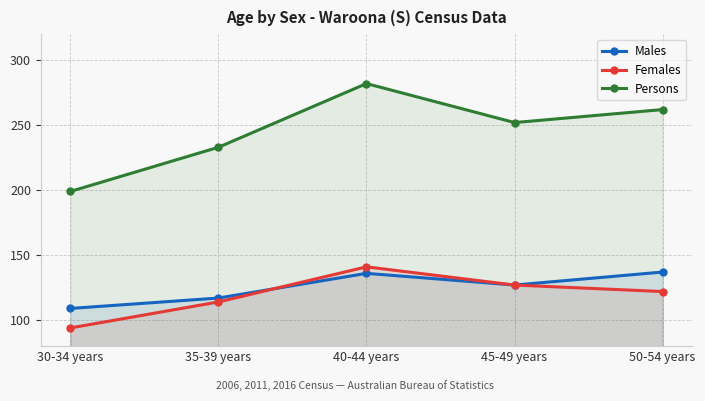

What is the sum of the Males values at 30-34 years and 45-49 years?

236